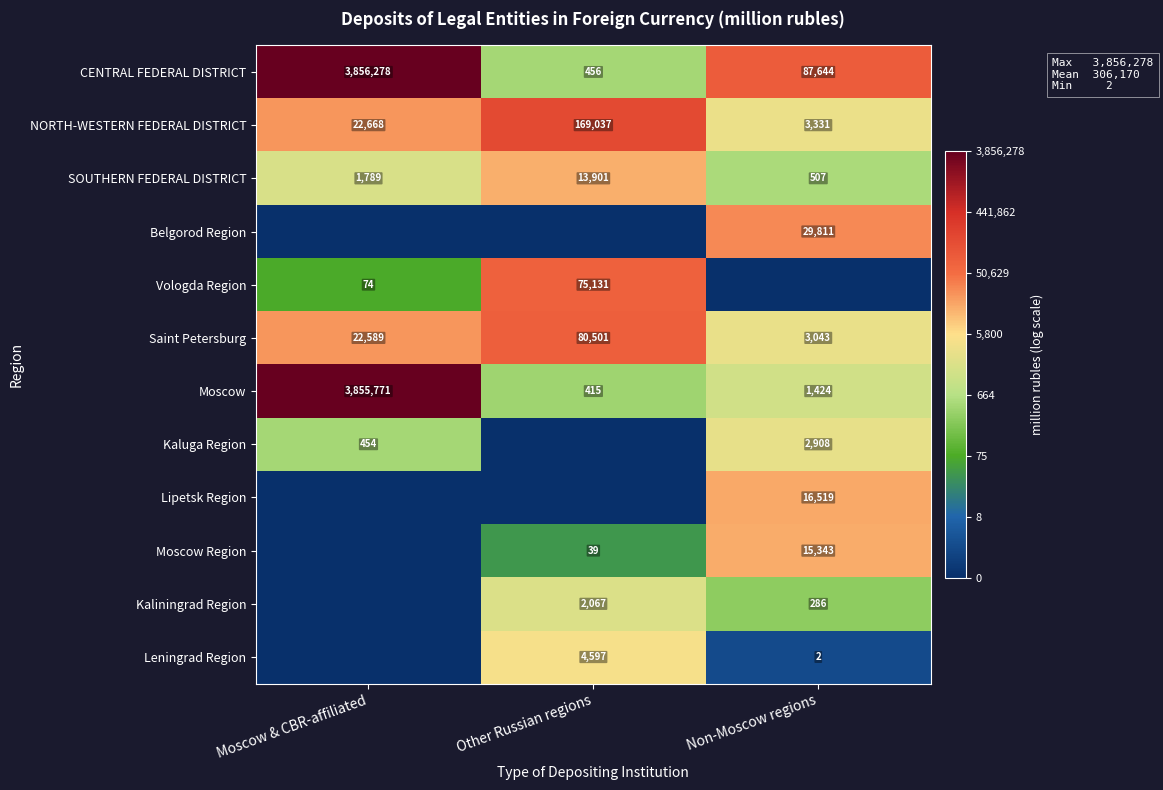

At which label does NORTH-WESTERN FEDERAL DISTRICT reach its minimum?

Non-Moscow regions